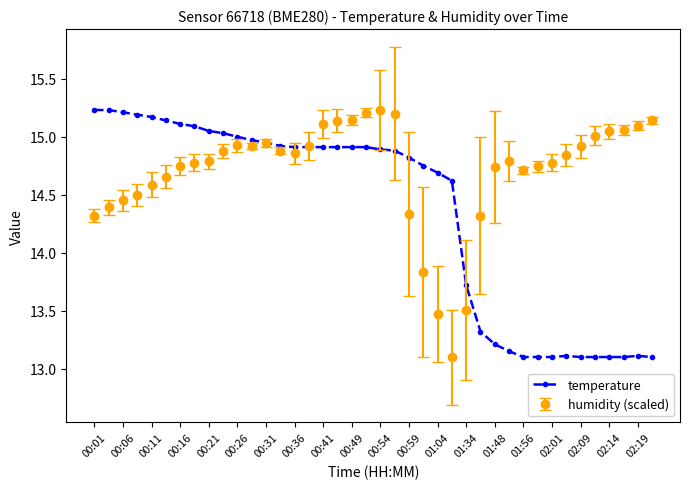

Which series has the largest total across all categories?

humidity (scaled)